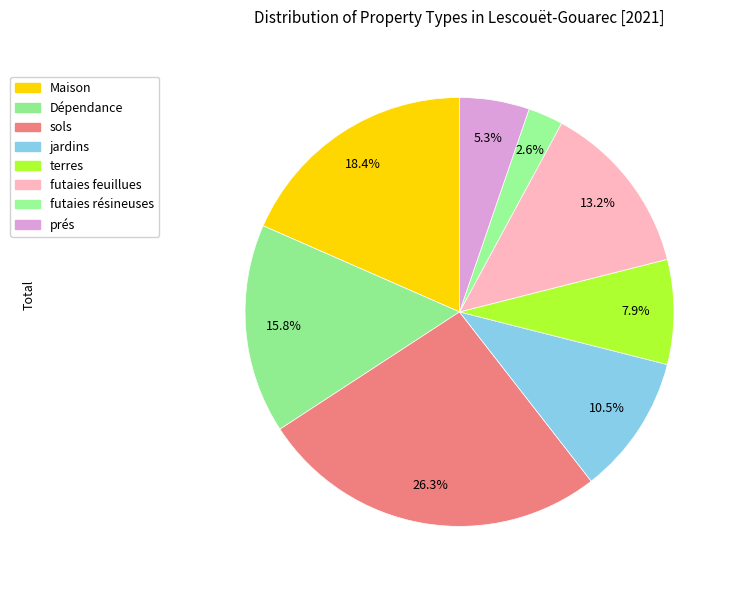

To the nearest percent, what is the combined percentage of terres and prés?

13%